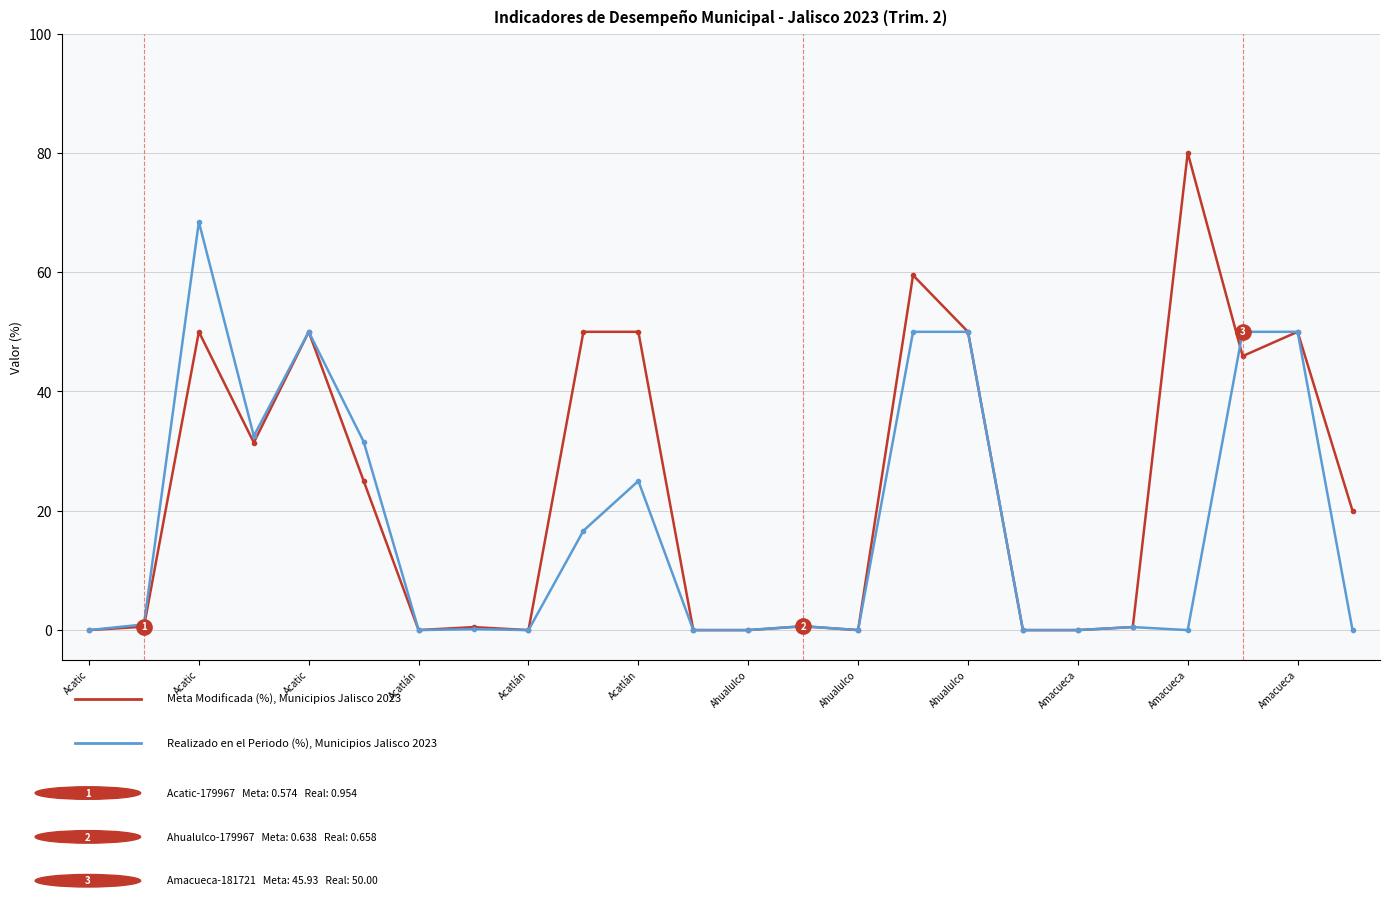

What is the maximum value shown in the chart?

80.0